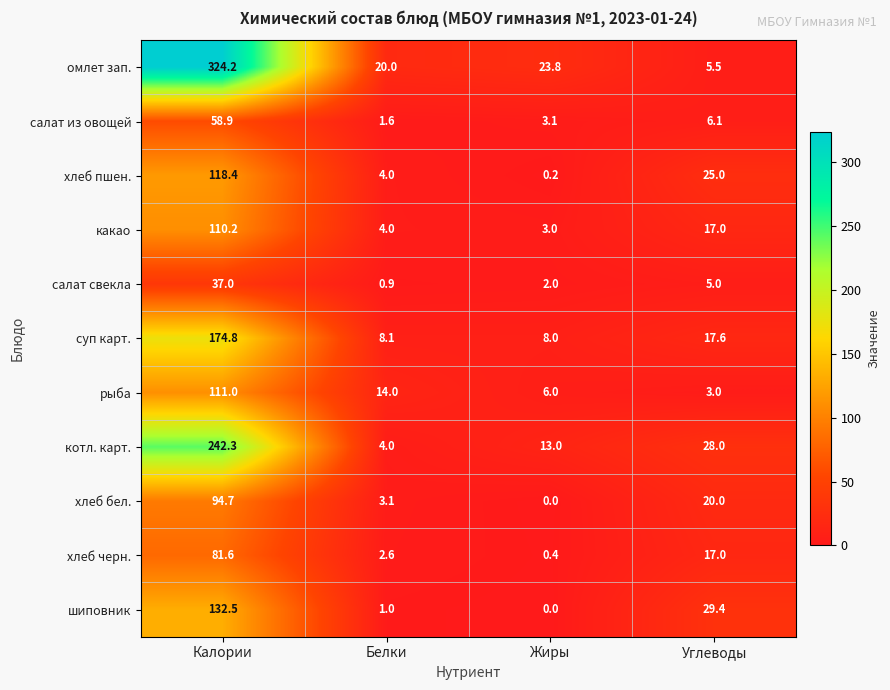

Which series has the largest total across all categories?

омлет зап.